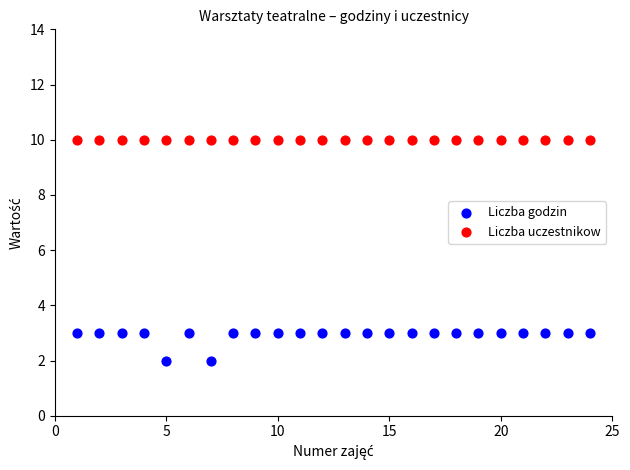

Which series contains the highest Y value?

Liczba uczestnikow